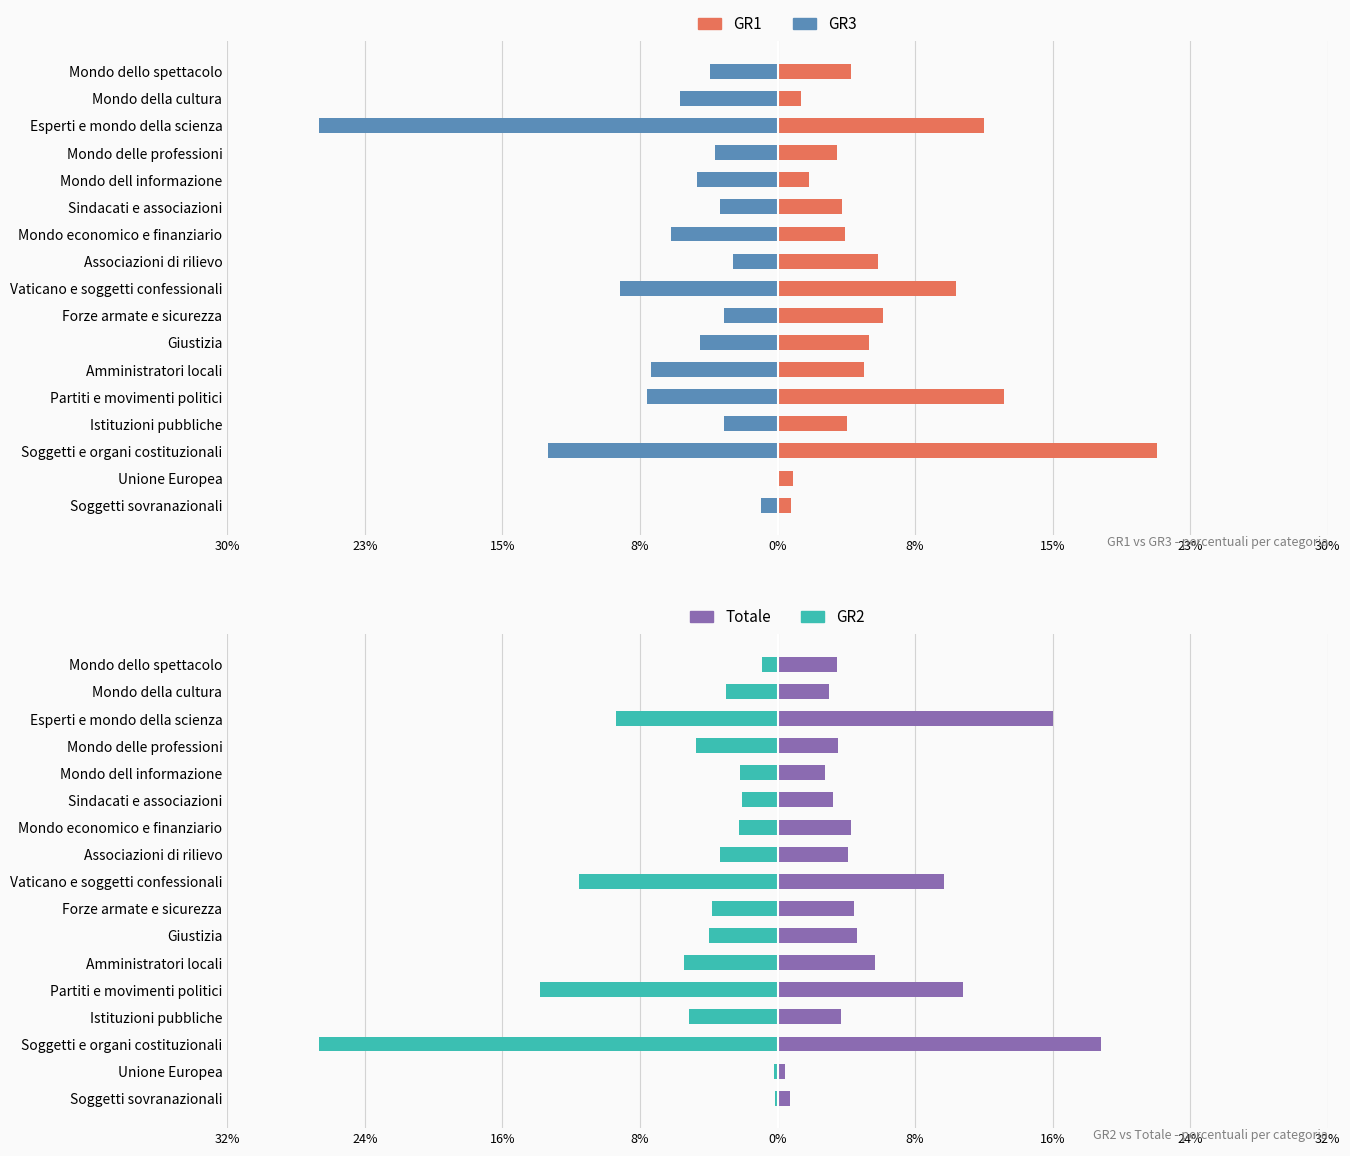

Reading right to left, extract all data points from this chart.

GR1: 0.0	0.0	0.1	0.0	0.0	0.0	0.0	0.1	0.1	0.1	0.1	0.0	0.1	0.0	0.2	0.0	0.0
GR3: -0.0	-0.1	-0.3	-0.0	-0.0	-0.0	-0.1	-0.0	-0.1	-0.0	-0.0	-0.1	-0.1	-0.0	-0.1	0.0	-0.0
Totale: 0.0	0.0	0.2	0.0	0.0	0.0	0.0	0.0	0.1	0.0	0.0	0.1	0.1	0.0	0.2	0.0	0.0
GR2: -0.0	-0.0	-0.1	-0.0	-0.0	-0.0	-0.0	-0.0	-0.1	-0.0	-0.0	-0.1	-0.1	-0.1	-0.3	-0.0	-0.0